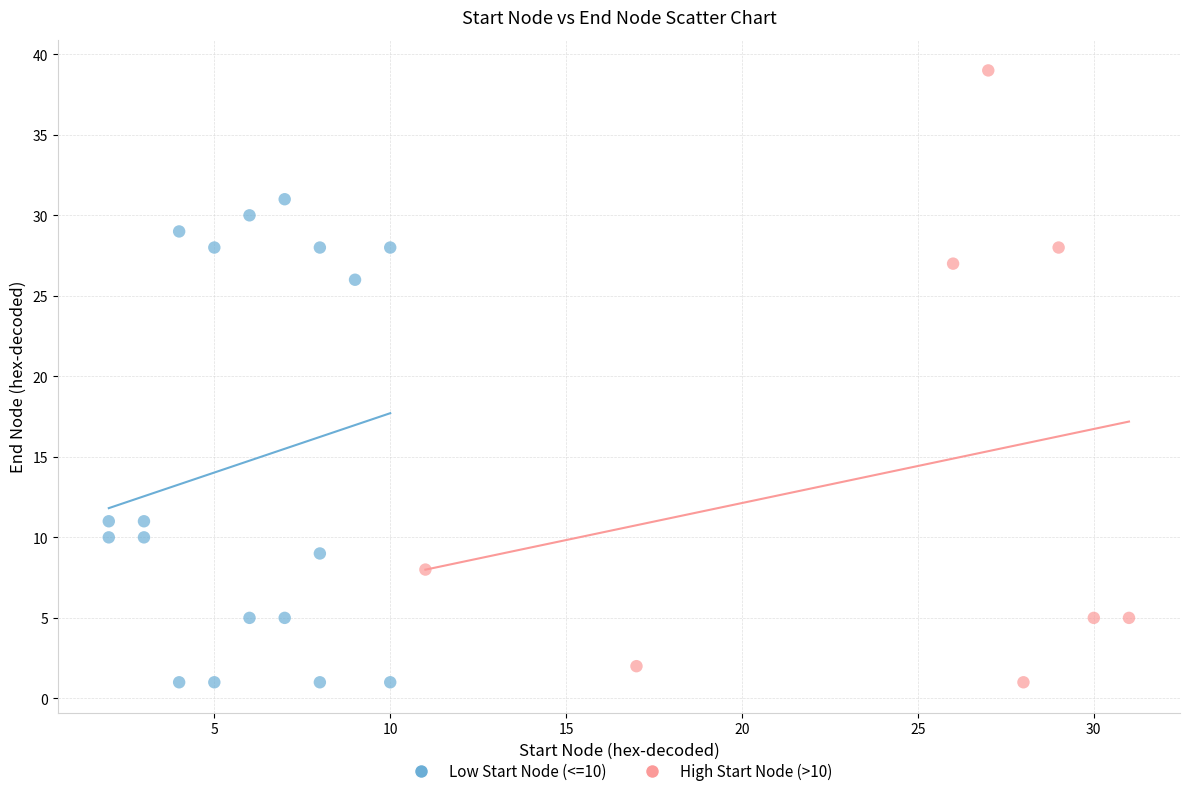

Which series contains the highest Y value?

High Start Node (>10)